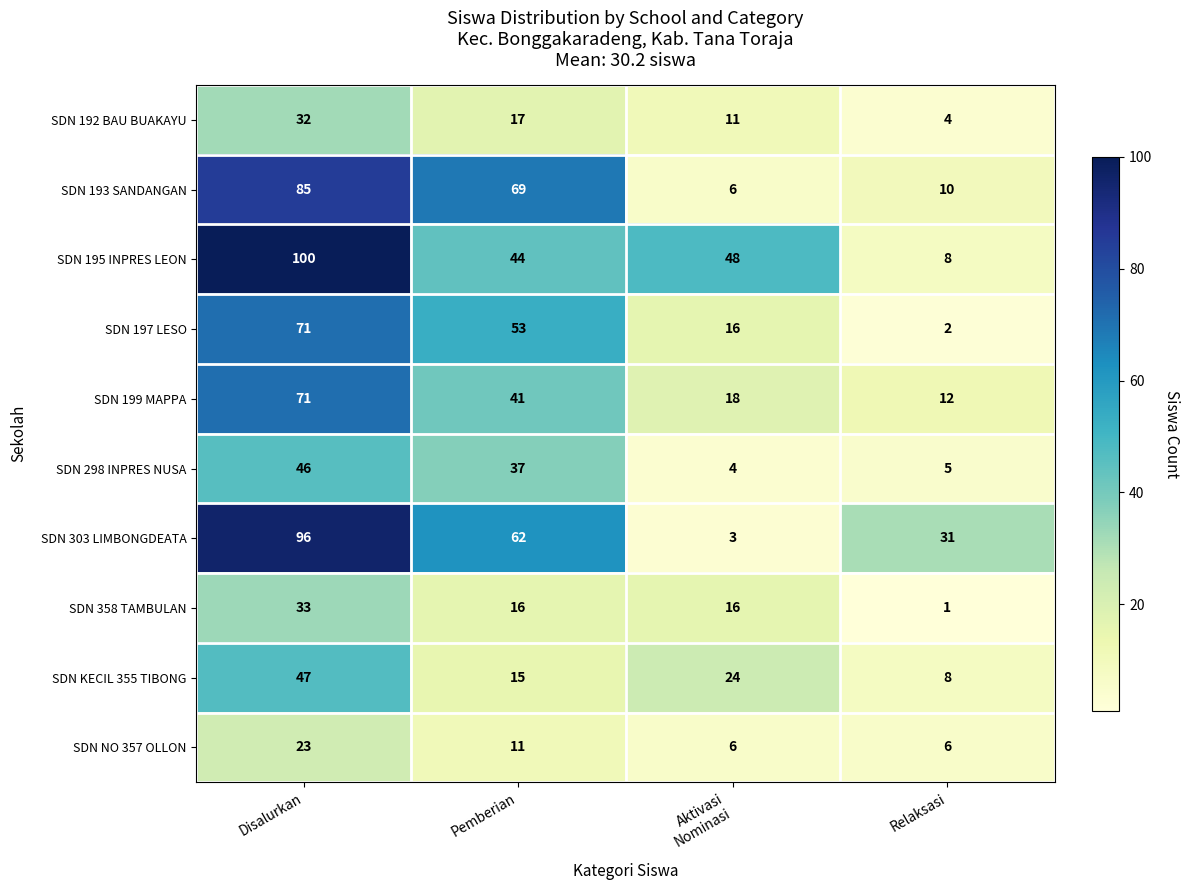

How many distinct data groups are displayed?

10